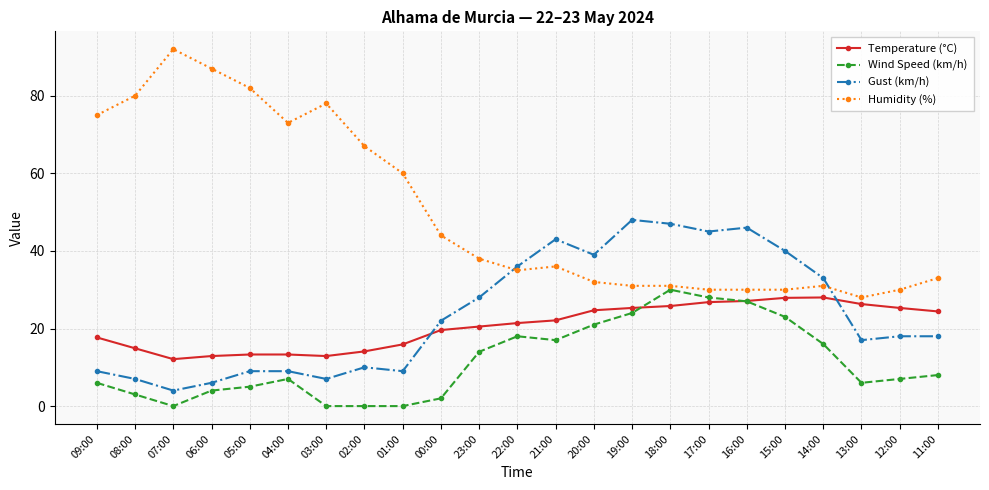

Which series has the largest total across all categories?

Humidity (%)